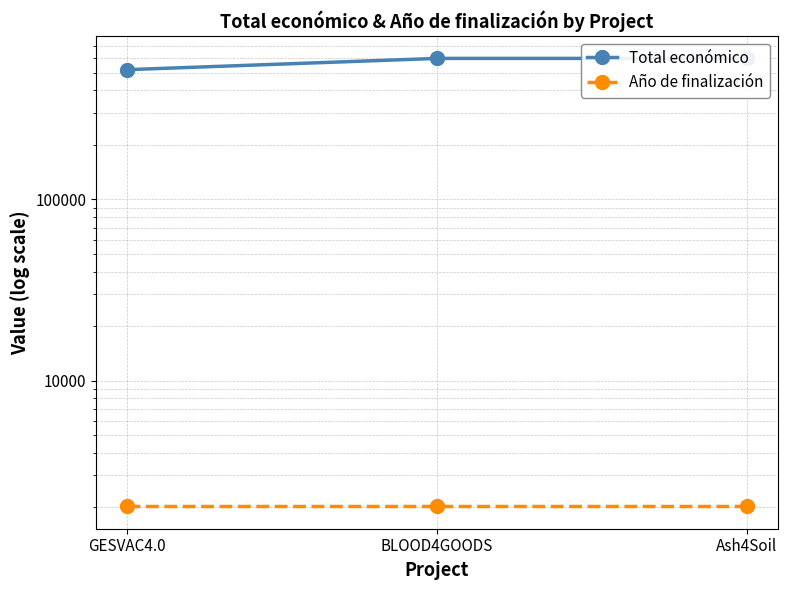

The Total económico series shows 599960 at BLOOD4GOODS. True or false?

True